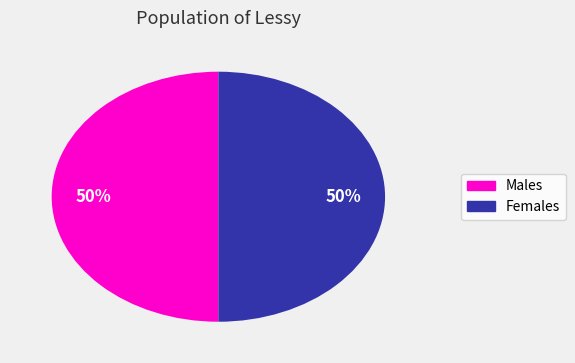

To the nearest percent, what is the average slice percentage?

50%